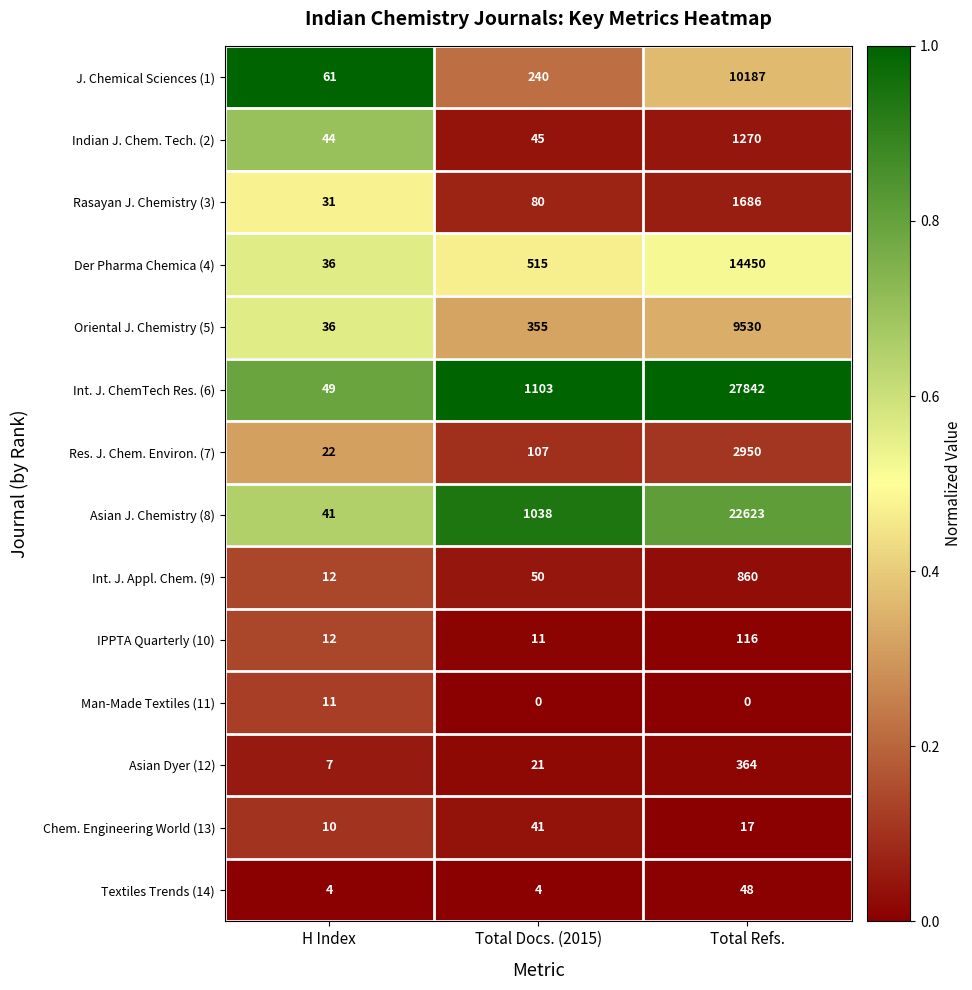

How many data points does each series have?

3